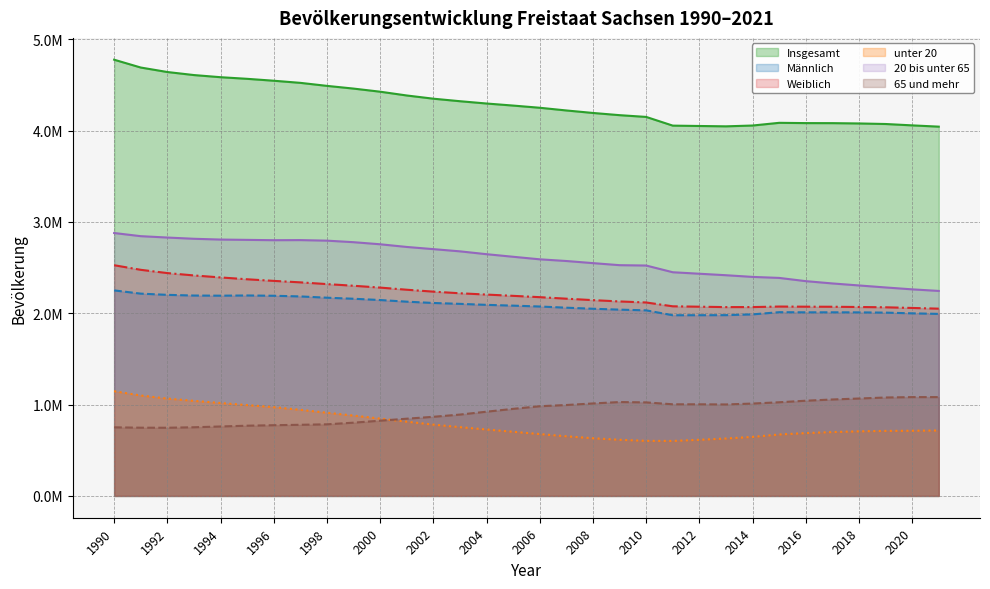

At which category is the sum across all series the highest?

1990